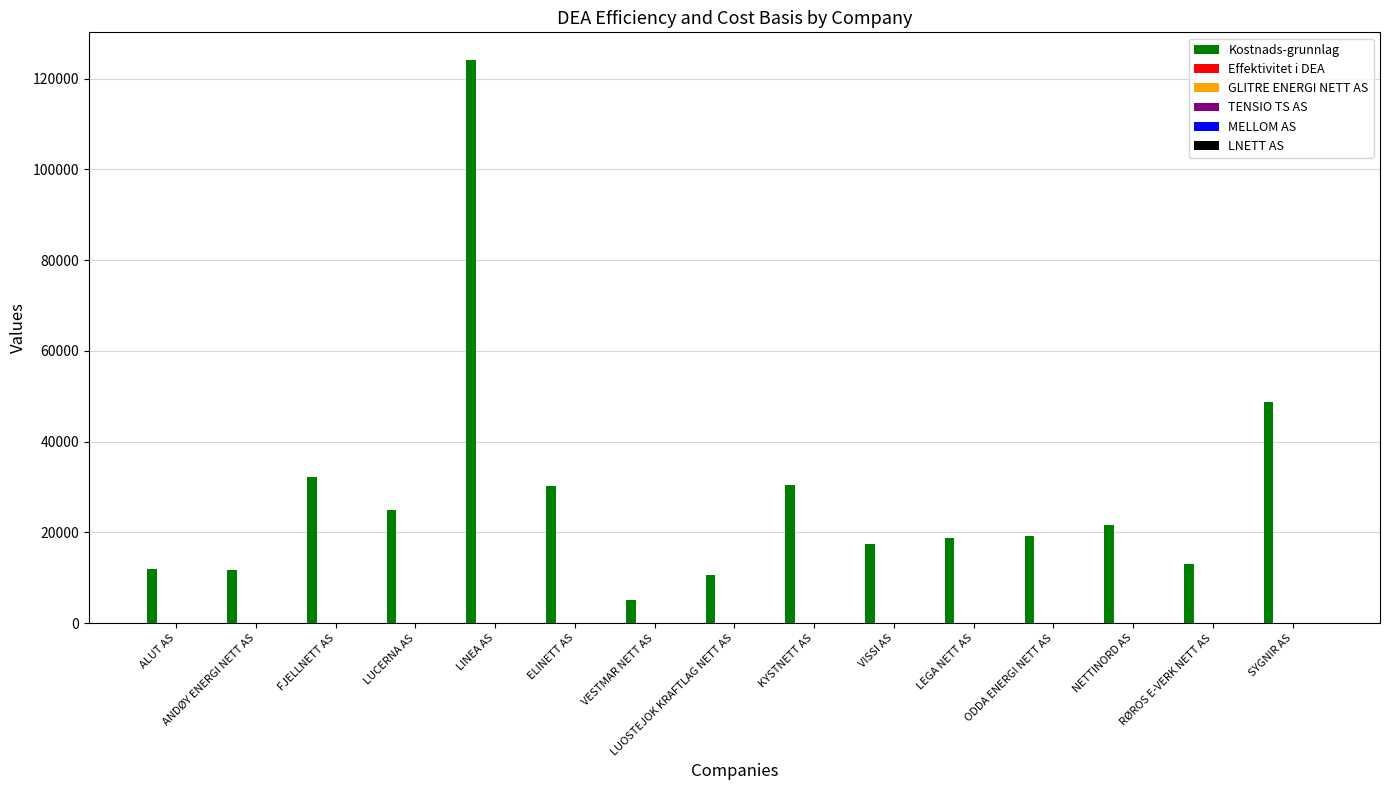

At which category is the sum across all series the highest?

LINEA AS